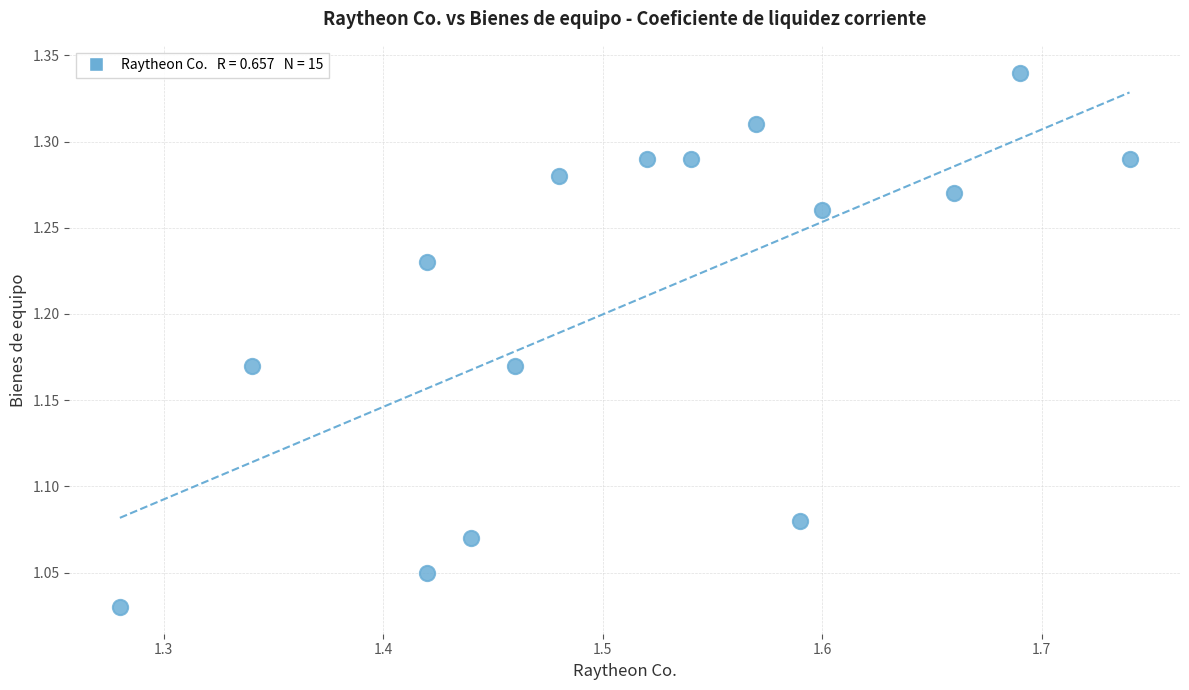

What is the range of Y values (max minus min)?

0.3